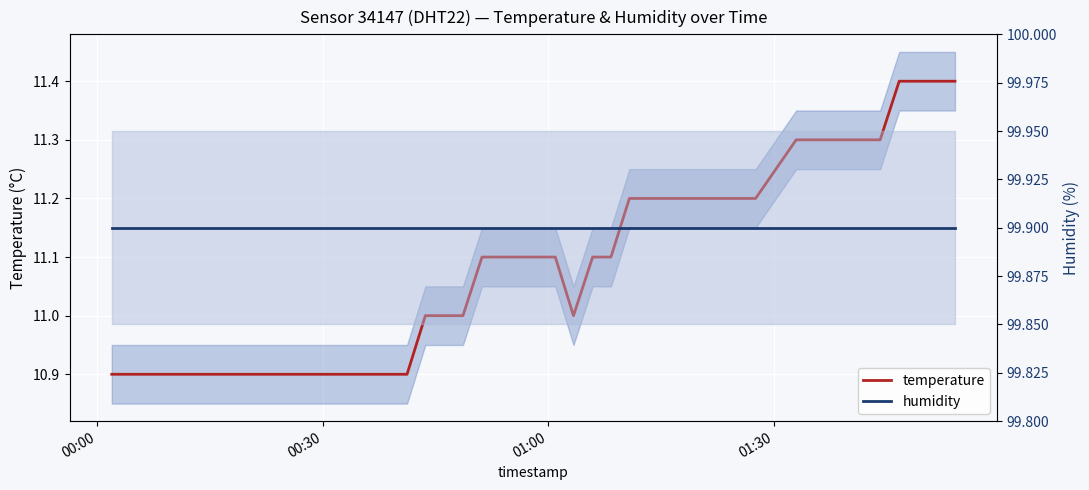

At which label does humidity reach its minimum?

00:00